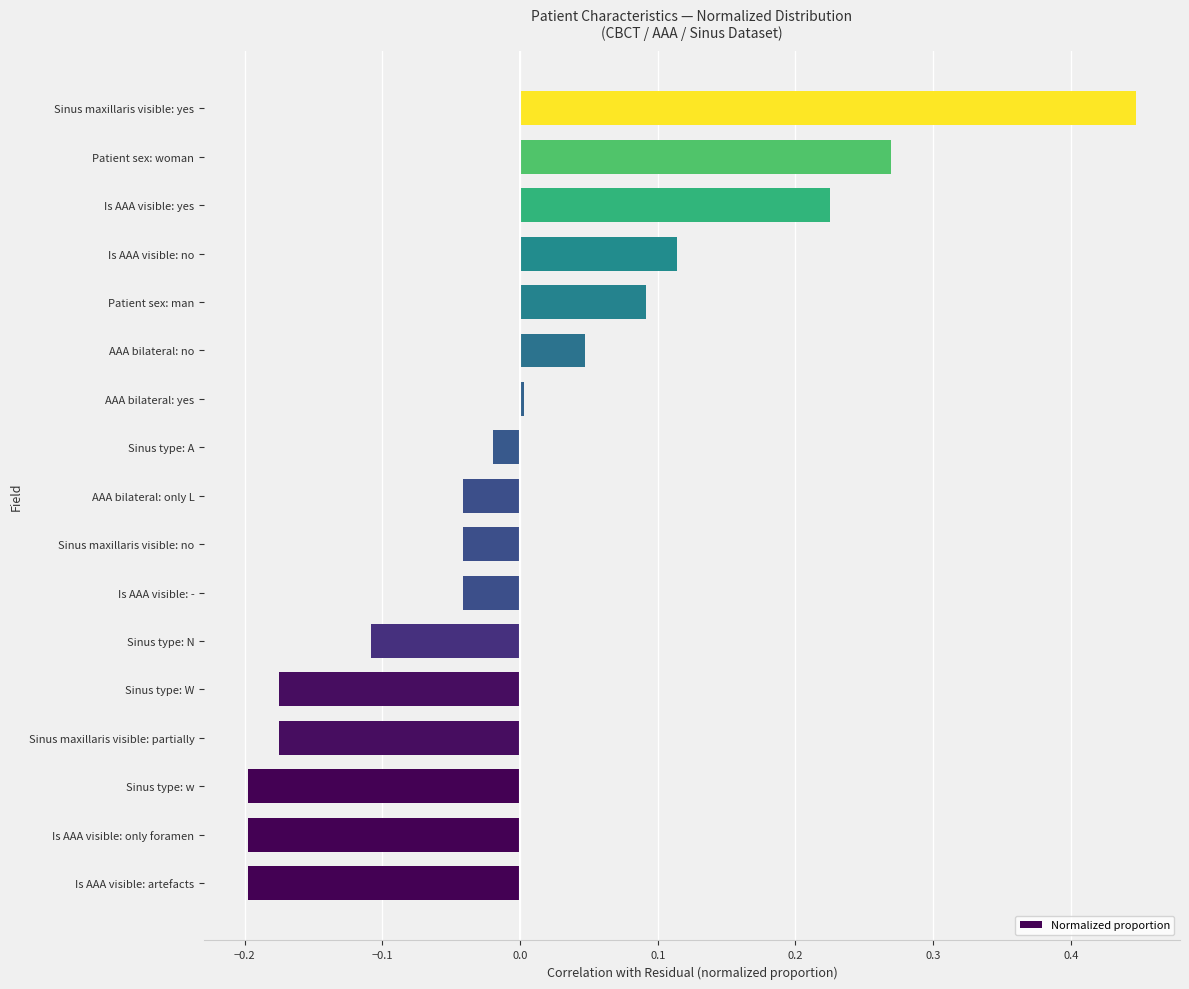

What is the change in value from AAA bilateral: no to Patient sex: woman?

+0.2